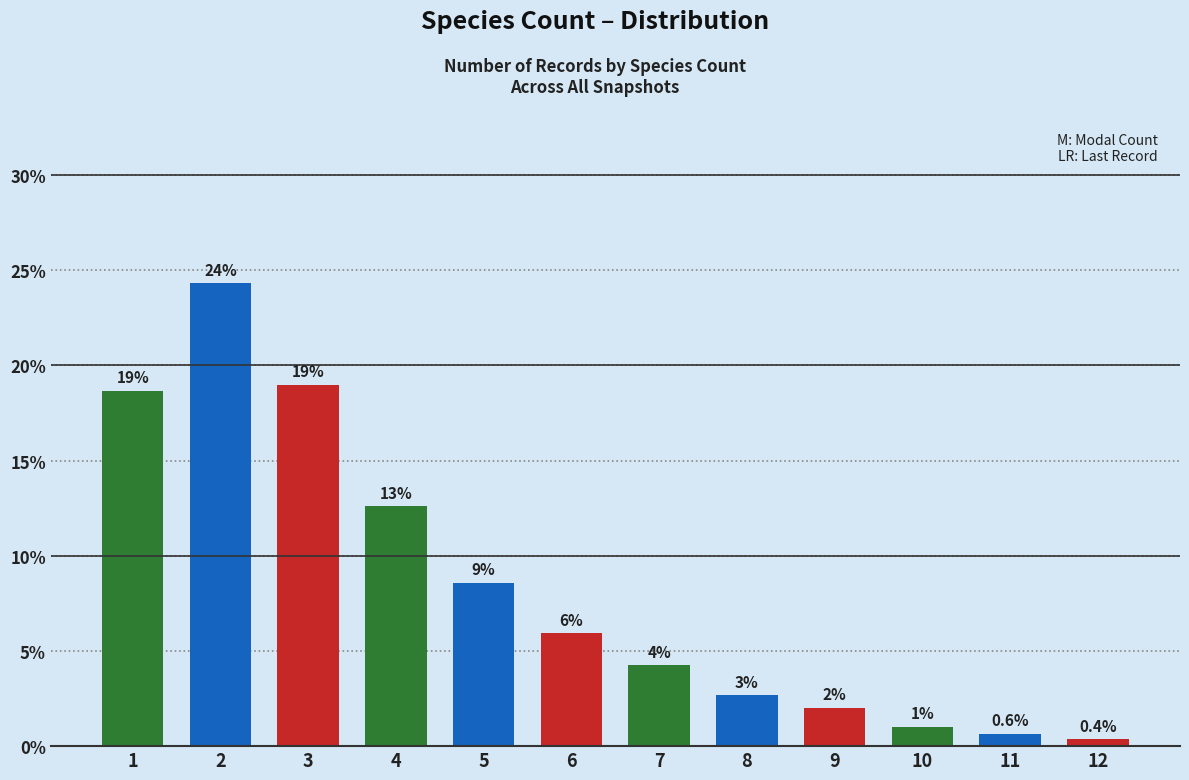

Rank the categories by value from lowest to highest.

12, 11, 10, 9, 8, 7, 6, 5, 4, 1, 3, 2